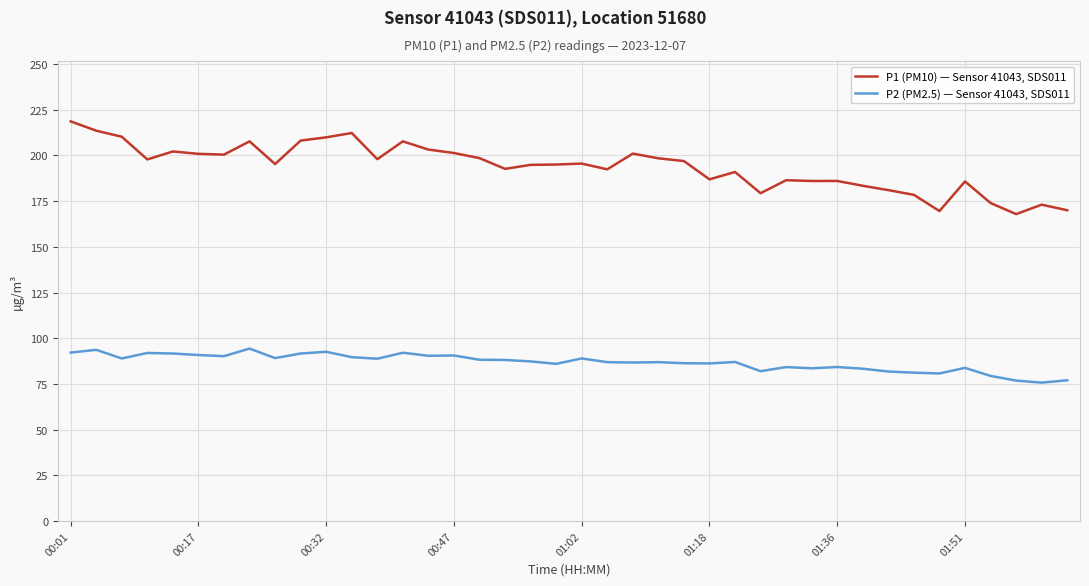

Does the chart have visible grid lines?

Yes